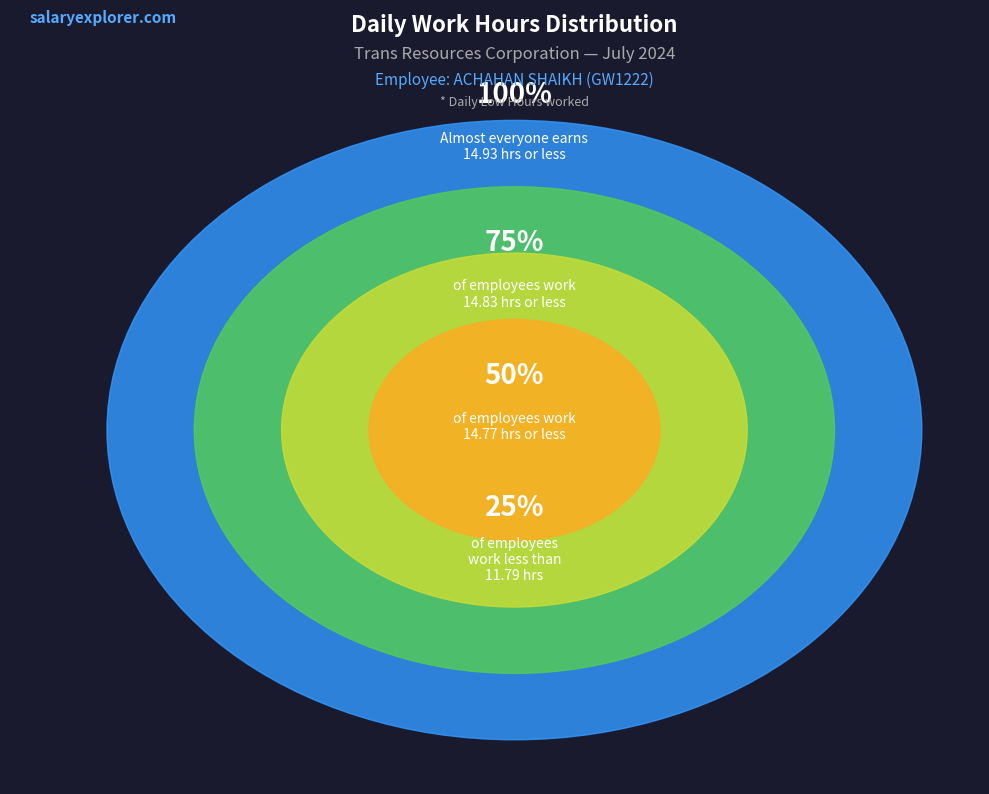

Combined, do 6 and 15 account for over 50%?

No